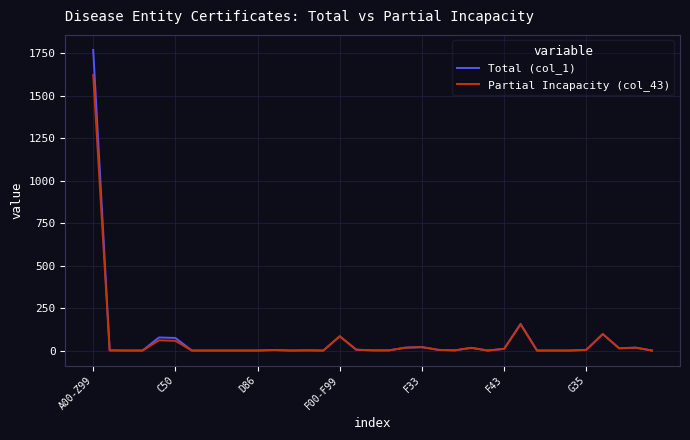

What is the difference between the maximum and minimum values in the Partial Incapacity (col_43) series?

1621